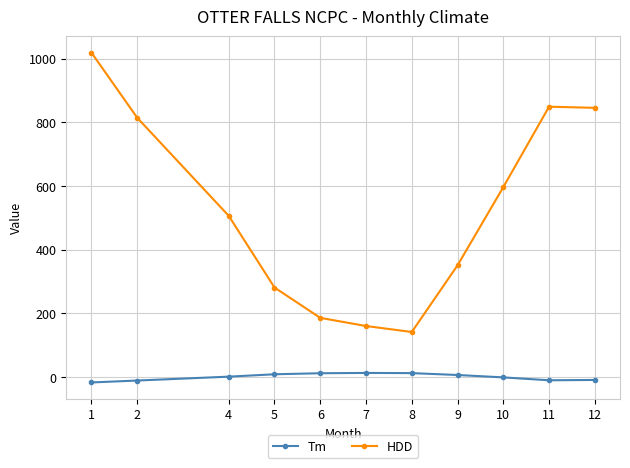

Which series has the largest range (max minus min)?

HDD